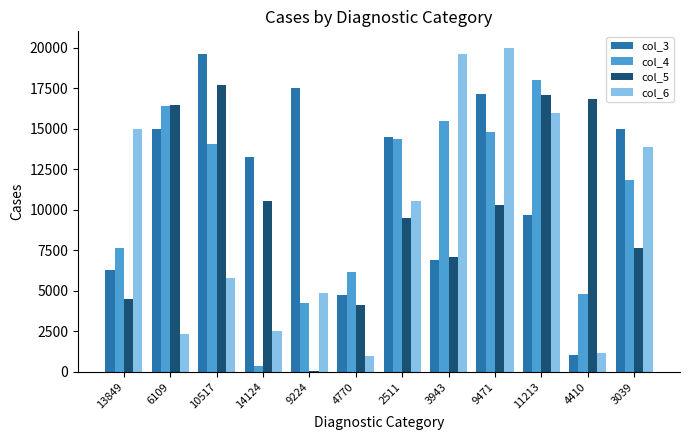

Which series changed the most between 9471 and 4410?

col_6